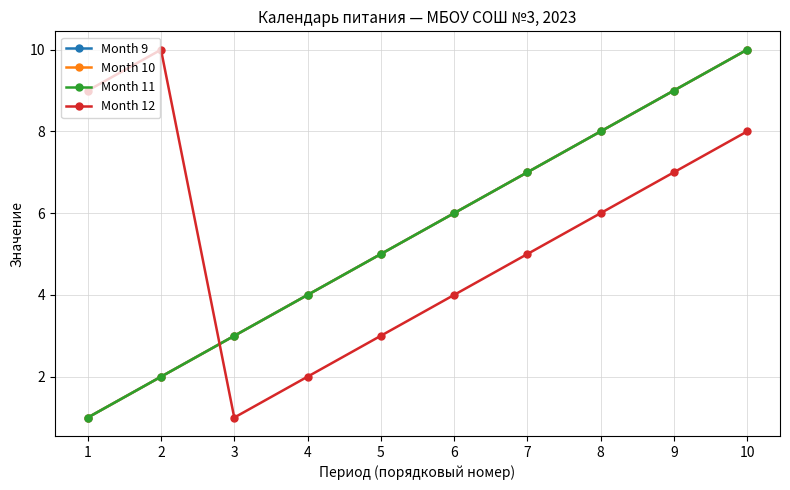

True or false: Month 10 and Month 11 cross at least once.

False